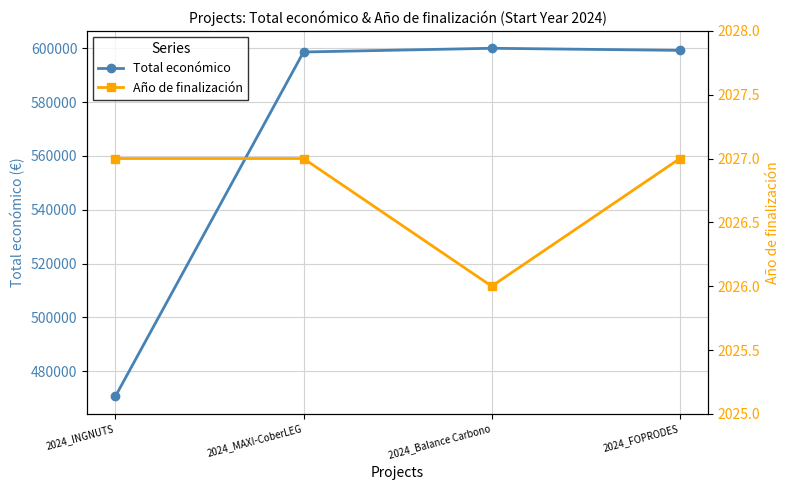

Is it true that Total económico equals 470675 at 2024_INGNUTS?

True